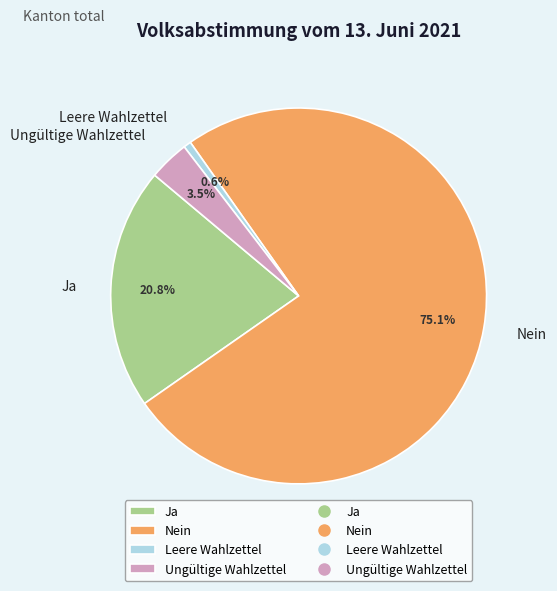

Do Ja and Ungültige Wahlzettel together represent more than half of the pie?

No